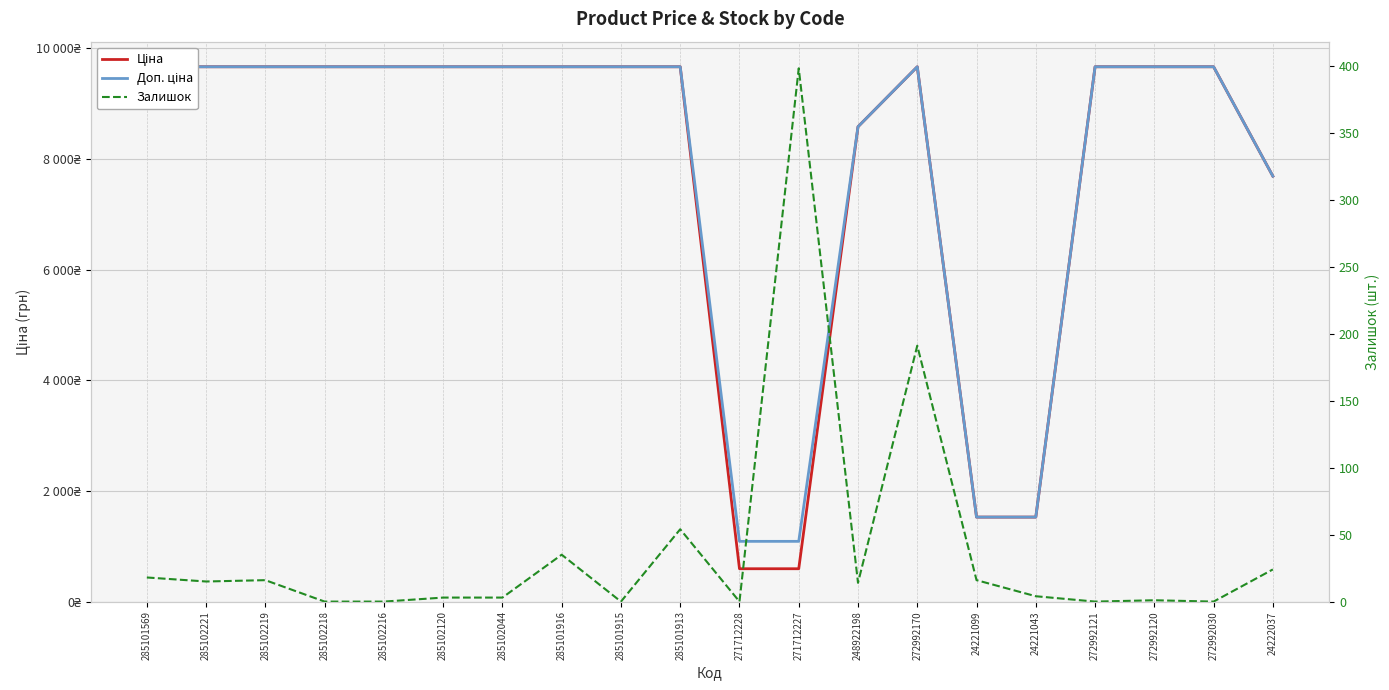

Count the number of data series in this chart.

3